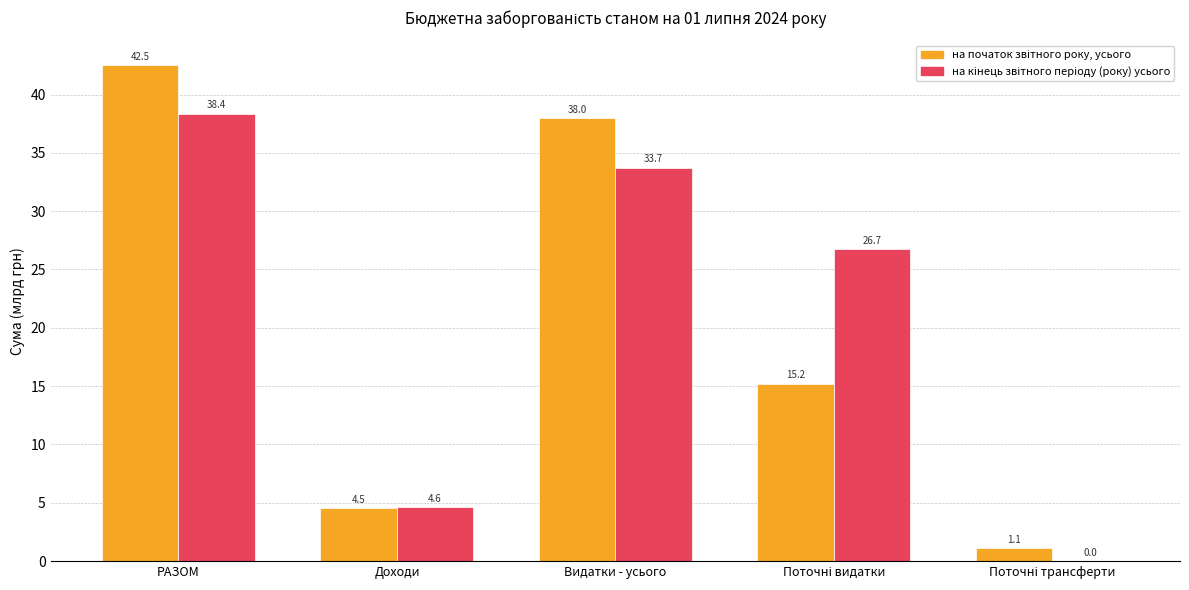

Which category has the highest value across all series?

РАЗОМ